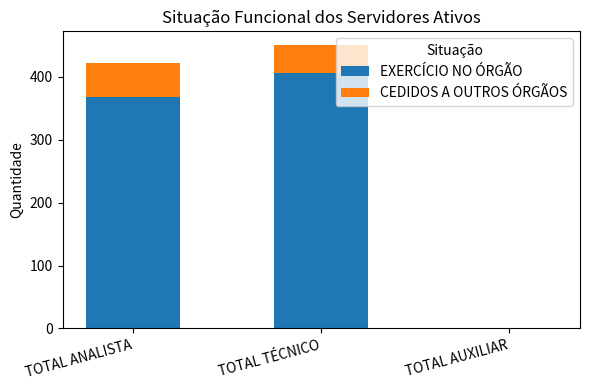

What is the highest value of the EXERCÍCIO NO ÓRGÃO series?

407